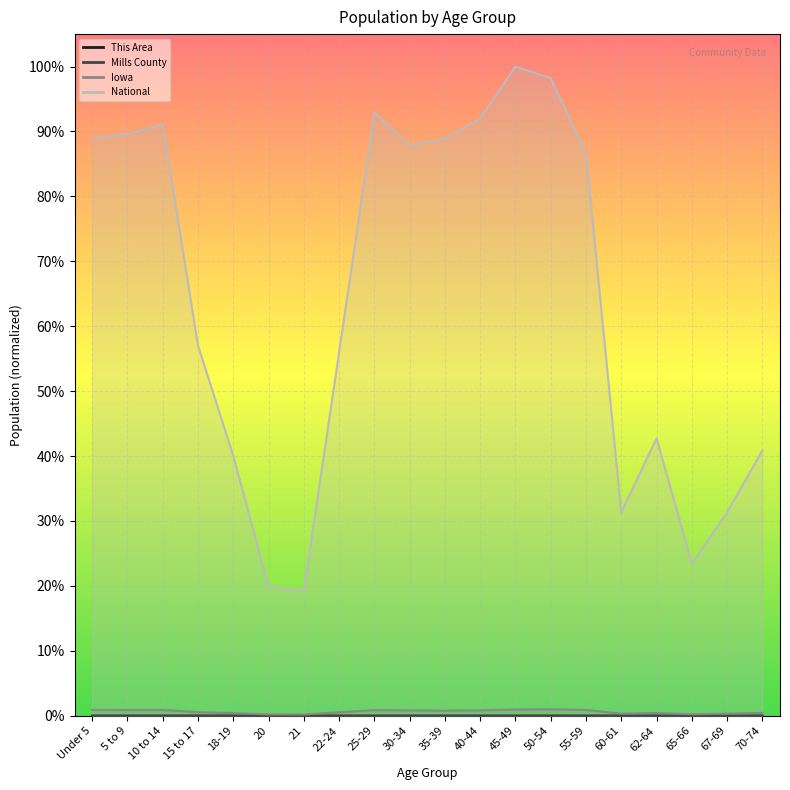

Reading right to left, what are all the values shown in this chart?

This Area: 0.0	0.0	0.0	0.0	0.0	0.0	0.0	0.0	0.0	0.0	0.0	0.0	0.0	0.0	0.0	0.0	0.0	0.0	0.0	0.0
Mills County: 0.0	0.0	0.0	0.0	0.0	0.0	0.0	0.0	0.0	0.0	0.0	0.0	0.0	0.0	0.0	0.0	0.0	0.0	0.0	0.0
Iowa: 0.0	0.0	0.0	0.0	0.0	0.0	0.0	0.0	0.0	0.0	0.0	0.0	0.0	0.0	0.0	0.0	0.0	0.0	0.0	0.0
National: 0.4	0.3	0.2	0.4	0.3	0.9	1.0	1.0	0.9	0.9	0.9	0.9	0.6	0.2	0.2	0.4	0.6	0.9	0.9	0.9